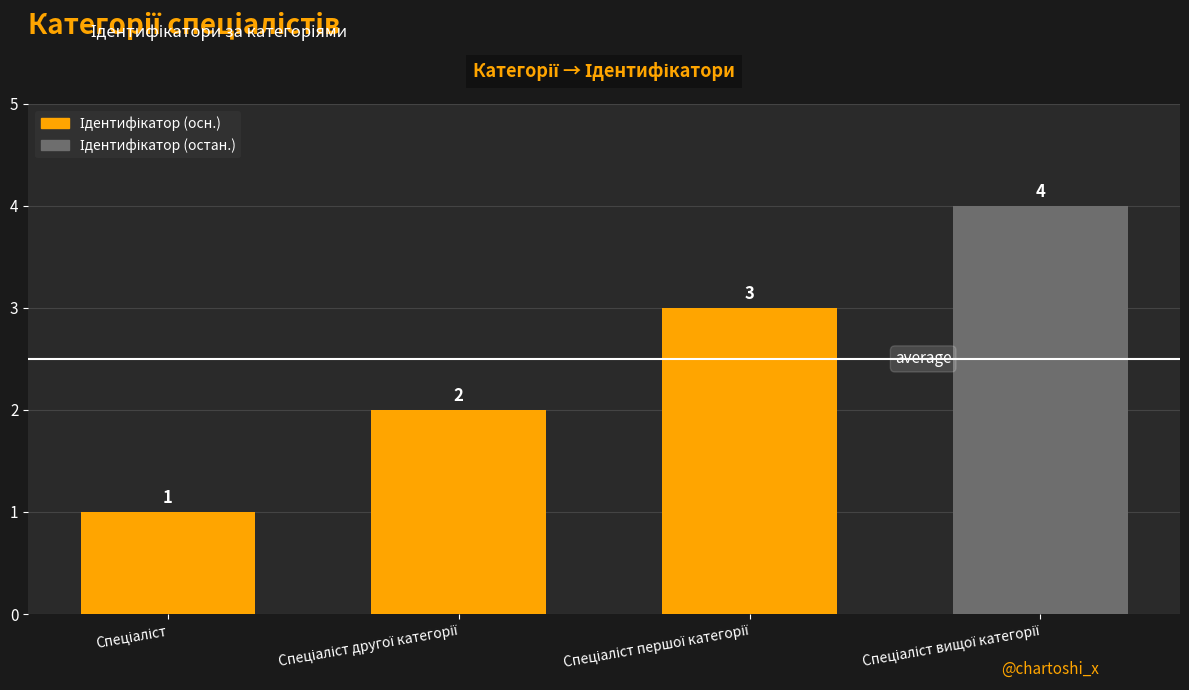

How many values are between 2 and 4?

3